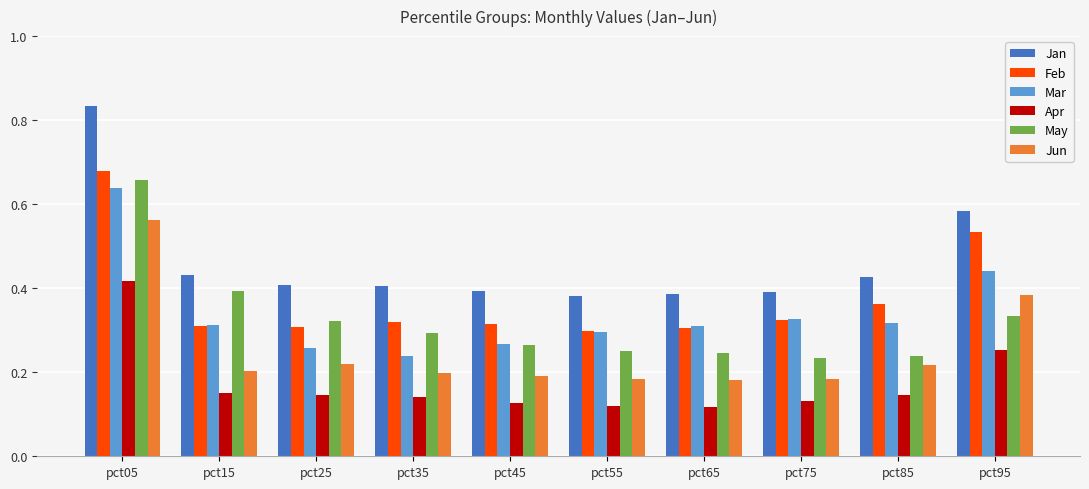

Which series has the largest total across all categories?

Jan